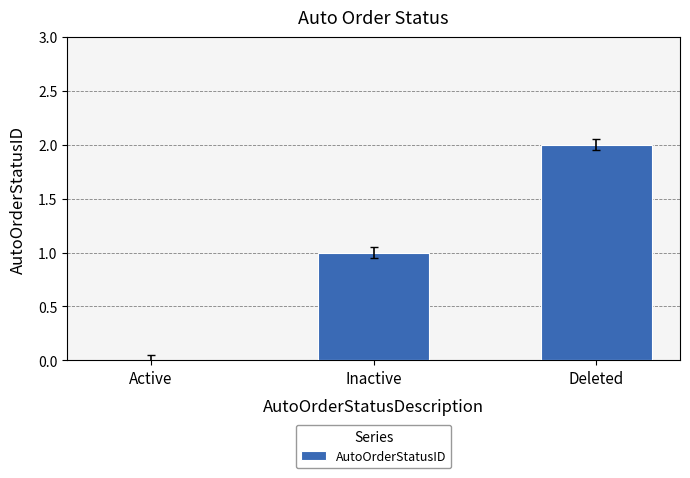

What is the change in value from Active to Deleted?

+2